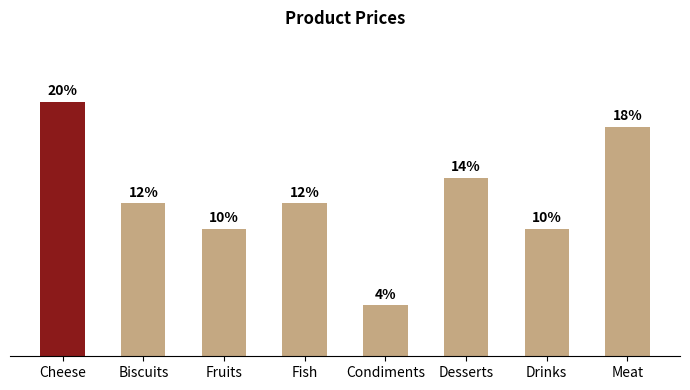

List the labels in order of value, largest first.

Cheese, Meat, Desserts, Biscuits, Fish, Fruits, Drinks, Condiments